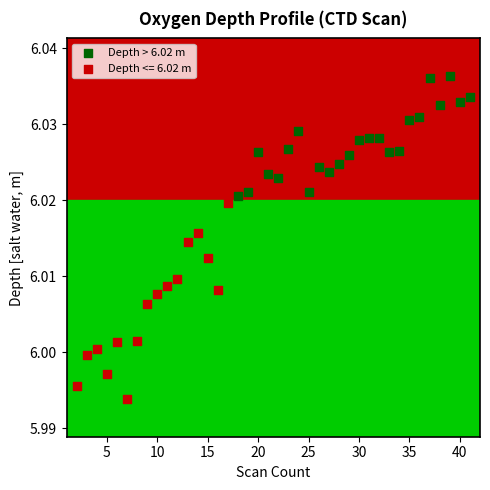

Which series reaches the minimum Y coordinate?

Depth <= 6.02 m